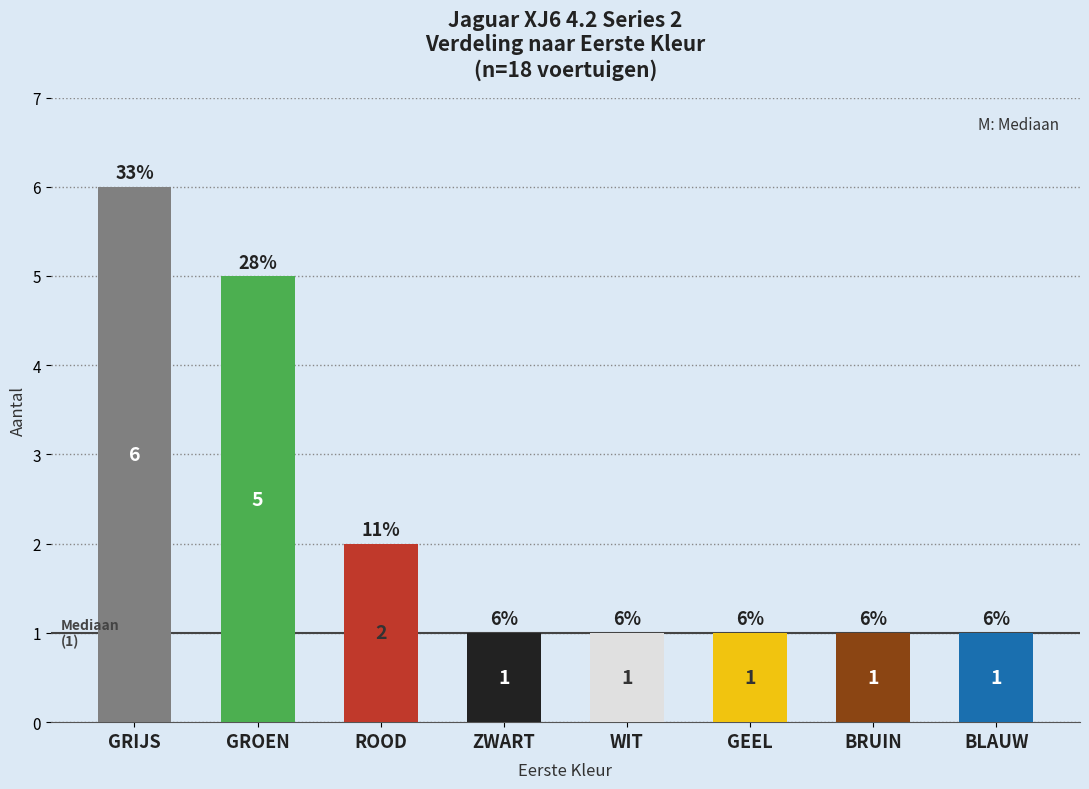

What is the ratio of the value at GRIJS to the value at ROOD?

3.0